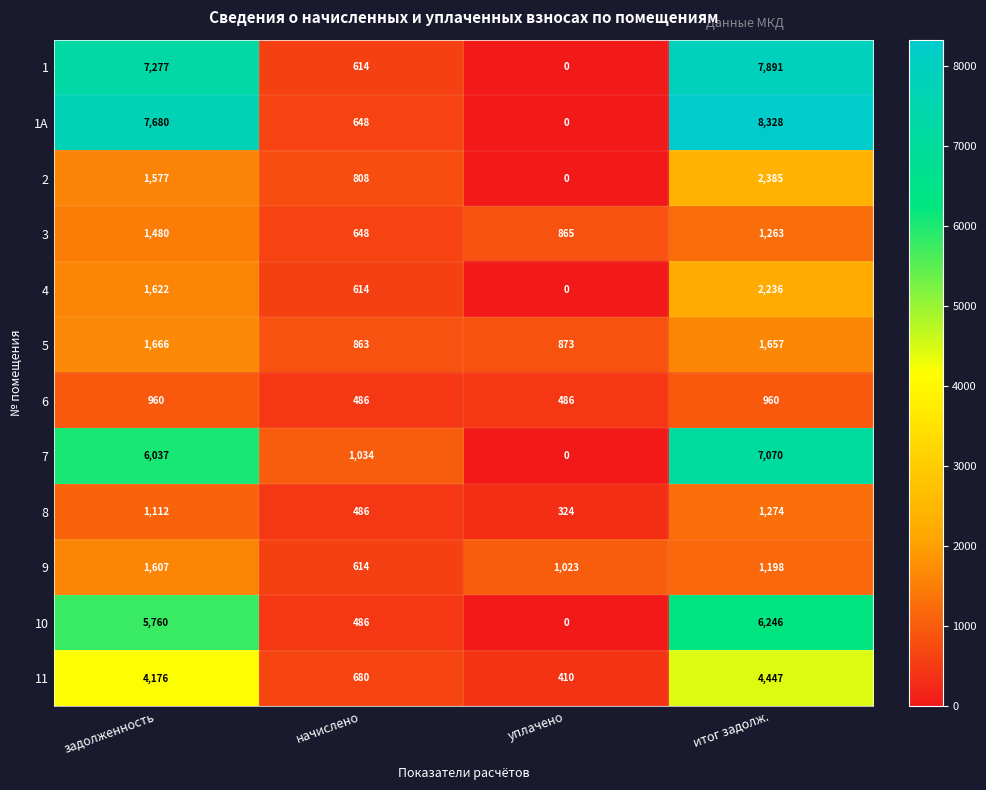

Which series has the largest total across all categories?

1А